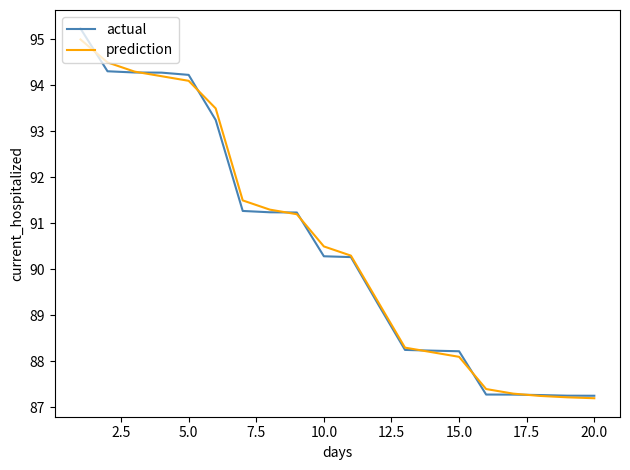

What is the minimum value for actual?

87.3